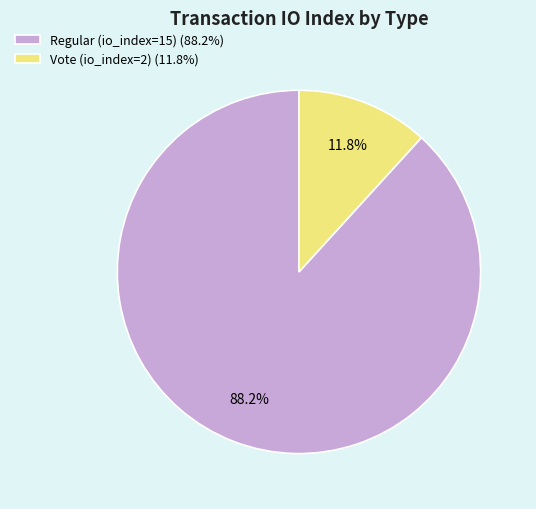

What percentage do Regular (io_index=15) and Vote (io_index=2) together represent?

100.0%